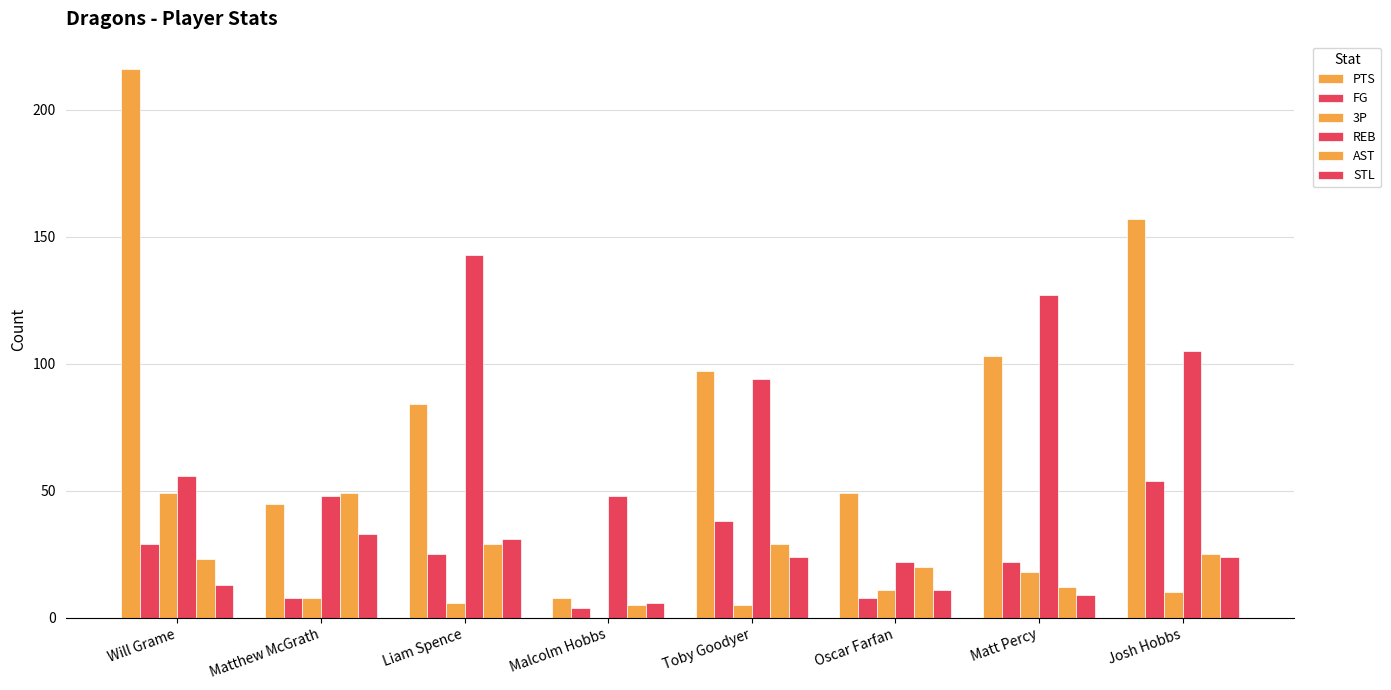

Reading left to right, transcribe all the data shown in this chart.

PTS: Will Grame=216	Matthew McGrath=45	Liam Spence=84	Malcolm Hobbs=8	Toby Goodyer=97	Oscar Farfan=49	Matt Percy=103	Josh Hobbs=157
FG: Will Grame=29	Matthew McGrath=8	Liam Spence=25	Malcolm Hobbs=4	Toby Goodyer=38	Oscar Farfan=8	Matt Percy=22	Josh Hobbs=54
3P: Will Grame=49	Matthew McGrath=8	Liam Spence=6	Malcolm Hobbs=0	Toby Goodyer=5	Oscar Farfan=11	Matt Percy=18	Josh Hobbs=10
REB: Will Grame=56	Matthew McGrath=48	Liam Spence=143	Malcolm Hobbs=48	Toby Goodyer=94	Oscar Farfan=22	Matt Percy=127	Josh Hobbs=105
AST: Will Grame=23	Matthew McGrath=49	Liam Spence=29	Malcolm Hobbs=5	Toby Goodyer=29	Oscar Farfan=20	Matt Percy=12	Josh Hobbs=25
STL: Will Grame=13	Matthew McGrath=33	Liam Spence=31	Malcolm Hobbs=6	Toby Goodyer=24	Oscar Farfan=11	Matt Percy=9	Josh Hobbs=24